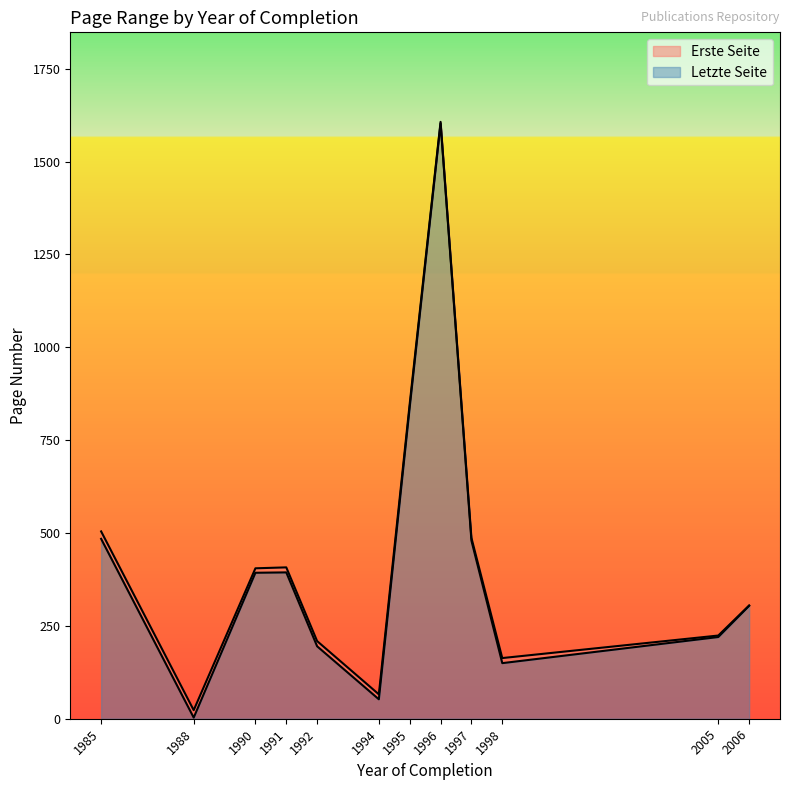

The Letzte Seite series shows 839.0 at 1995. True or false?

True